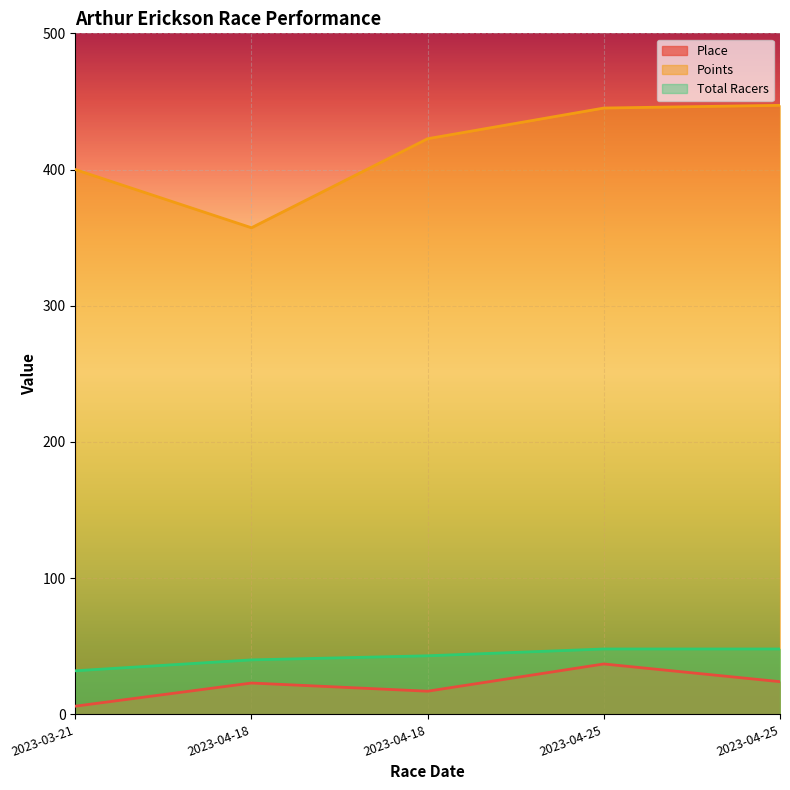

What is the label of the 1st point from the right?

2023-04-25